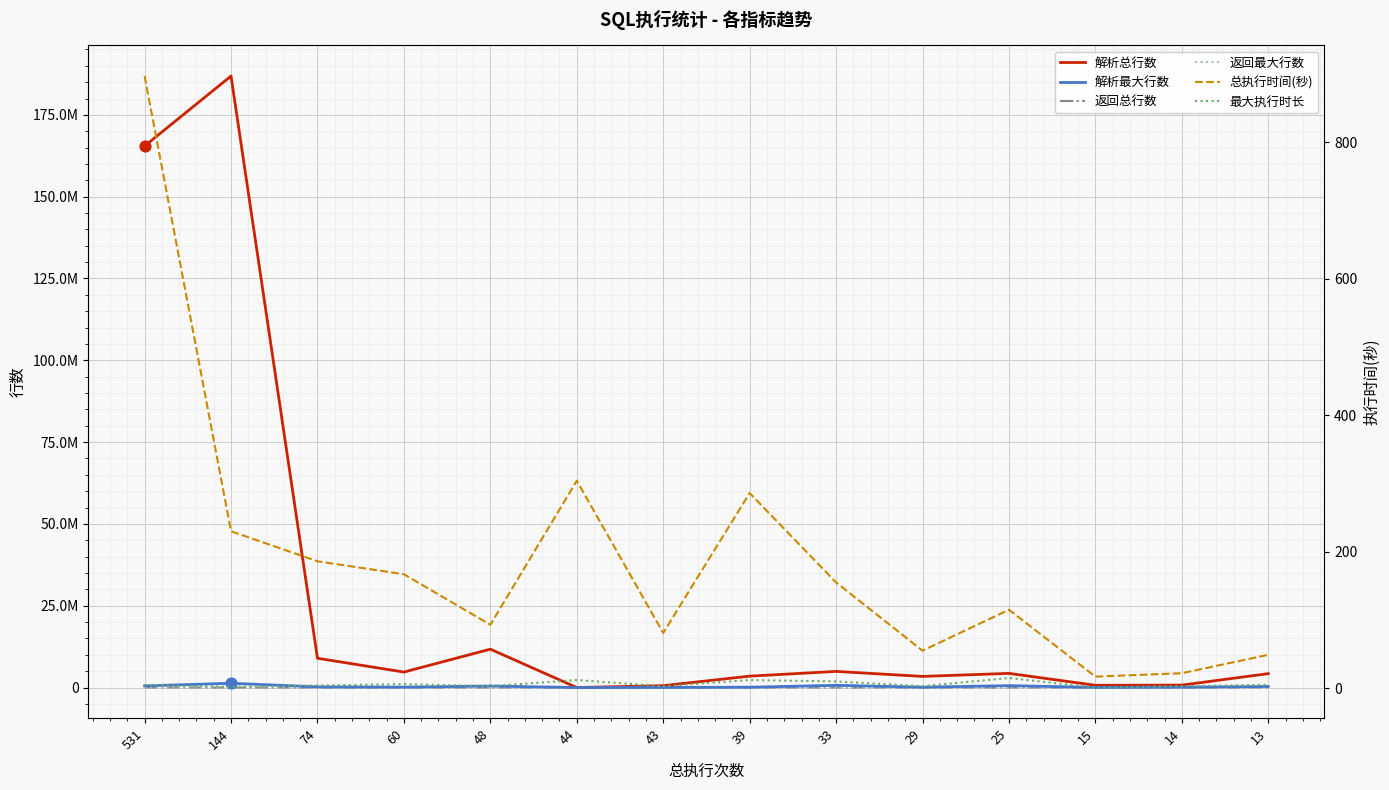

Which series has the largest Y range (max minus min)?

解析总行数